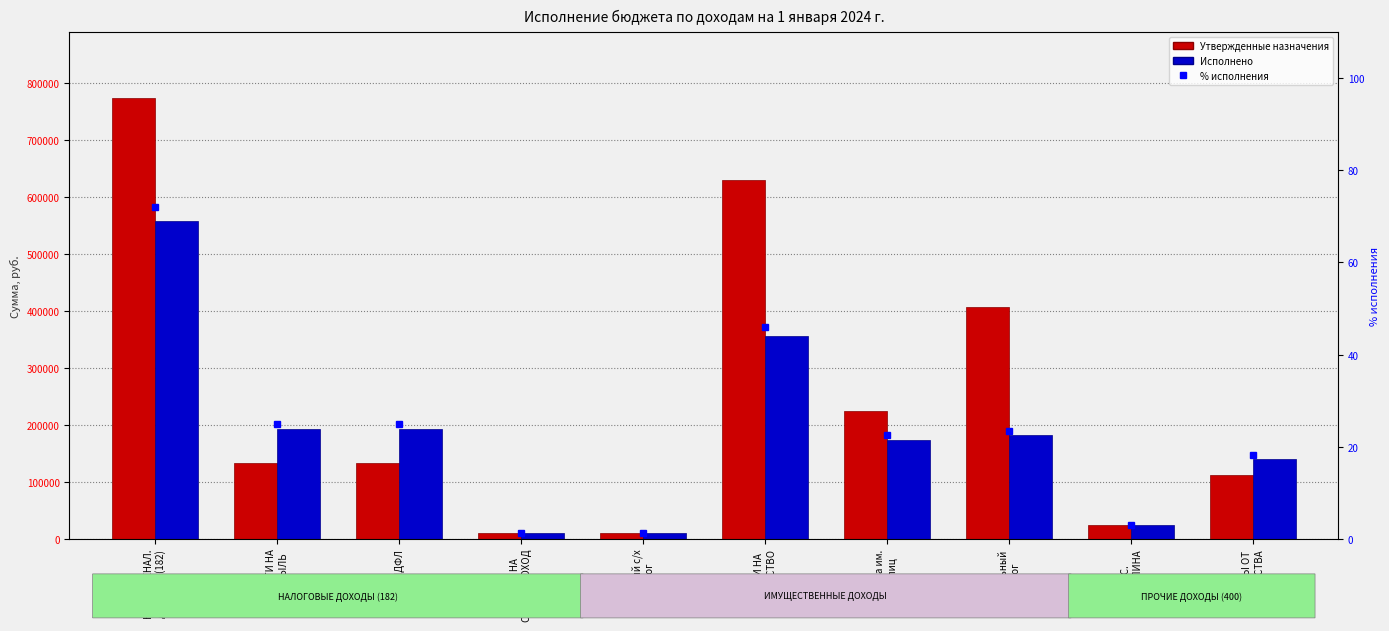

What is the approximate value of % исполнения at НАЛОГИ НА
СОВОК. ДОХОД?

1.3